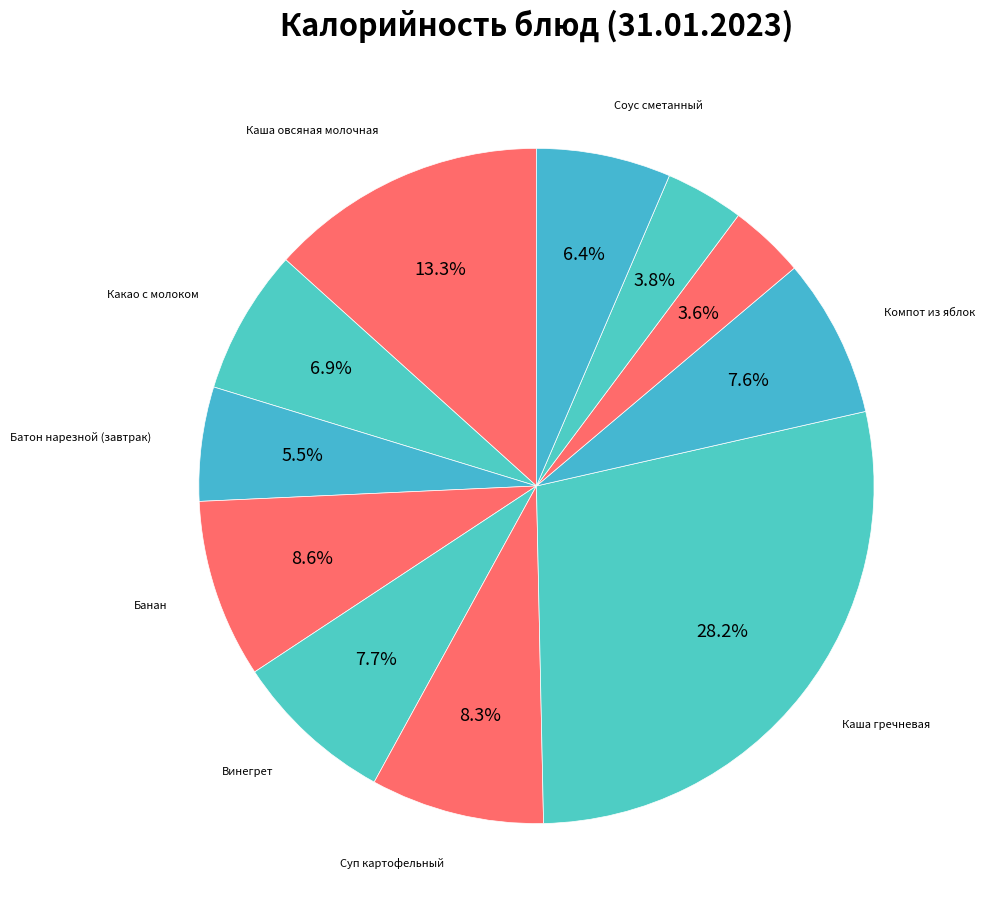

Rank the categories by value from highest to lowest.

Каша гречневая, Каша овсяная молочная, Банан, Суп картофельный, Винегрет, Компот из яблок, Какао с молоком, Соус сметанный, Батон нарезной (завтрак), Хлеб ржано-пшеничный, Батон нарезной (обед)